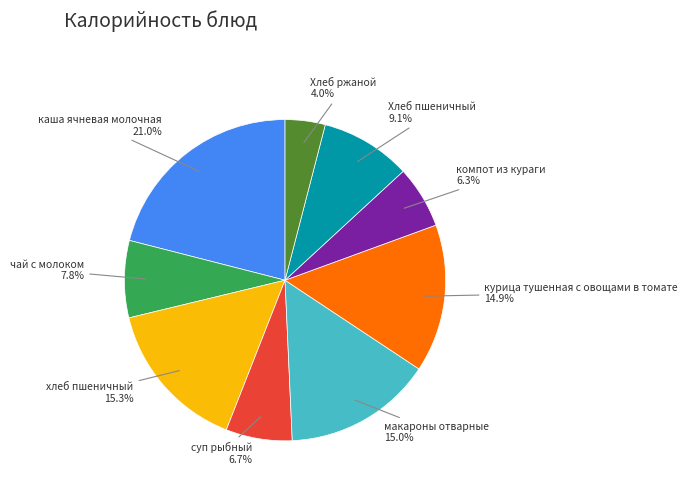

Does any single category account for the majority?

No